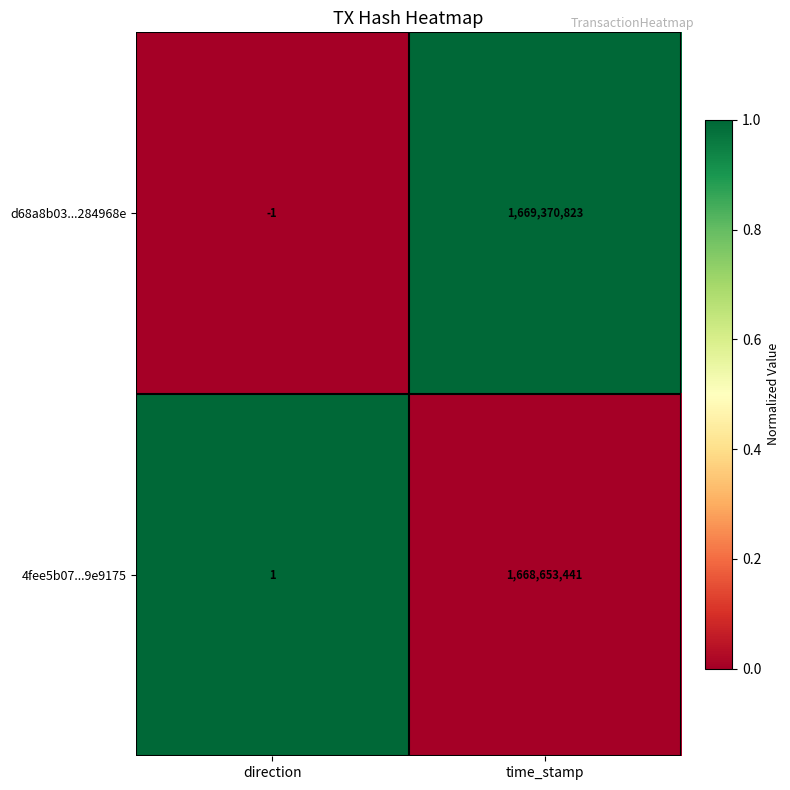

What is the spread (max minus min) of values at direction?

2